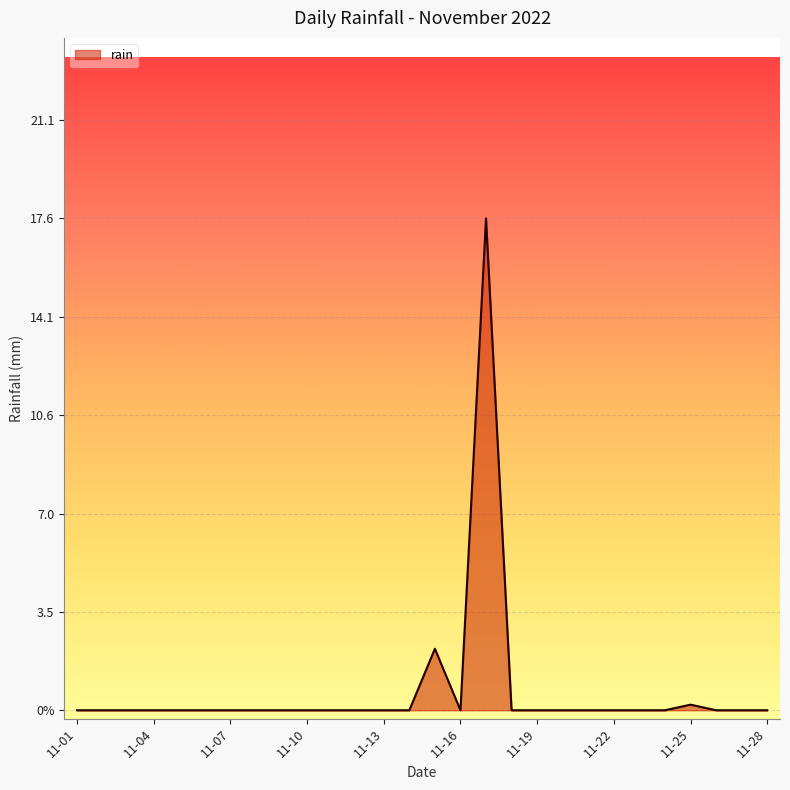

Is this an area chart (filled region under the line)?

Yes